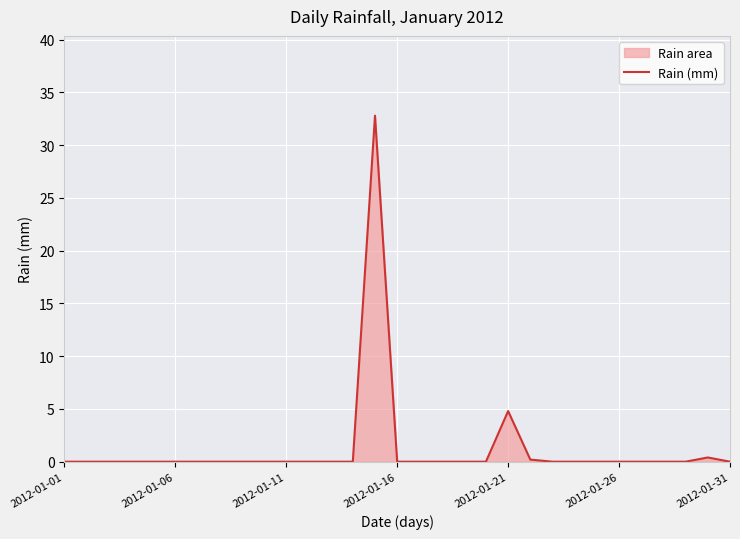

What is the maximum value shown in the chart?

32.8